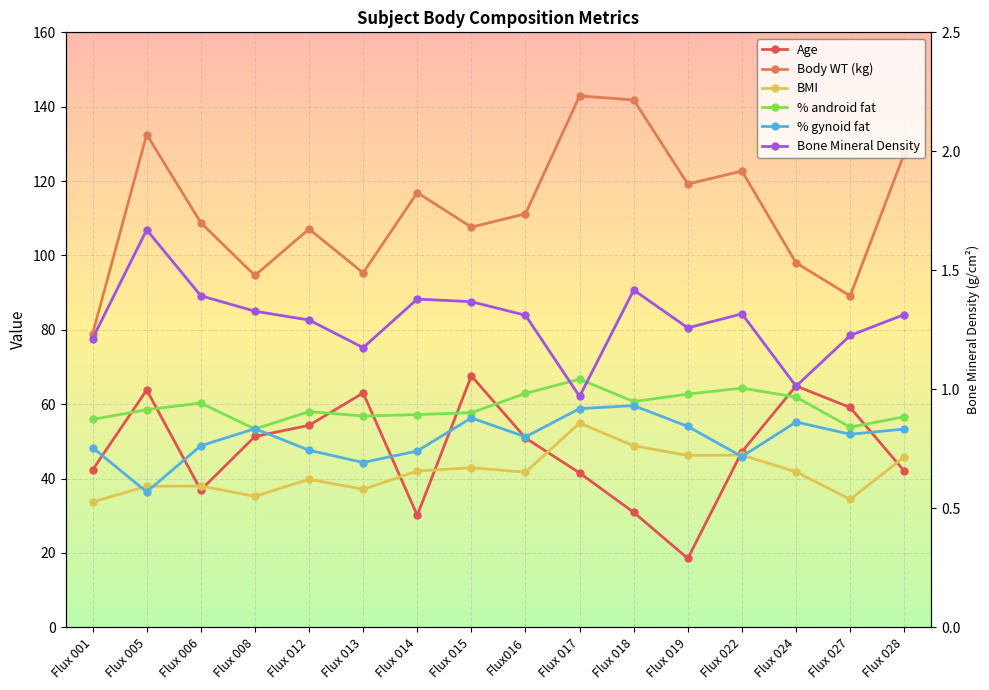

After their last crossing, which series has the higher values: % android fat or Age?

% android fat